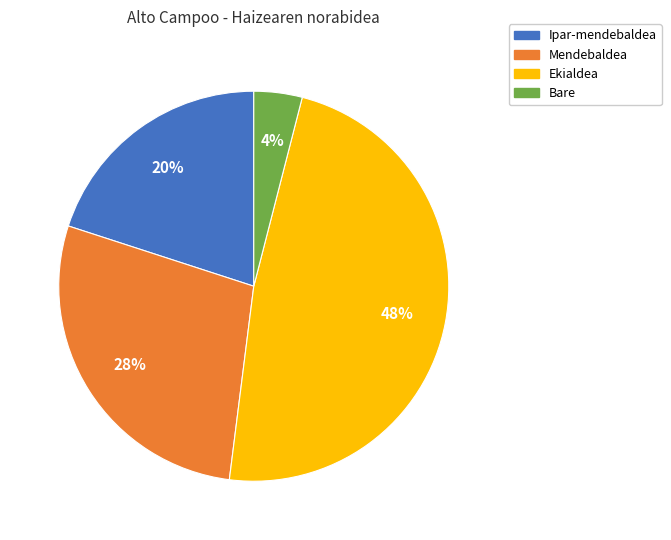

Does Ekialdea account for over 50% of the chart?

No